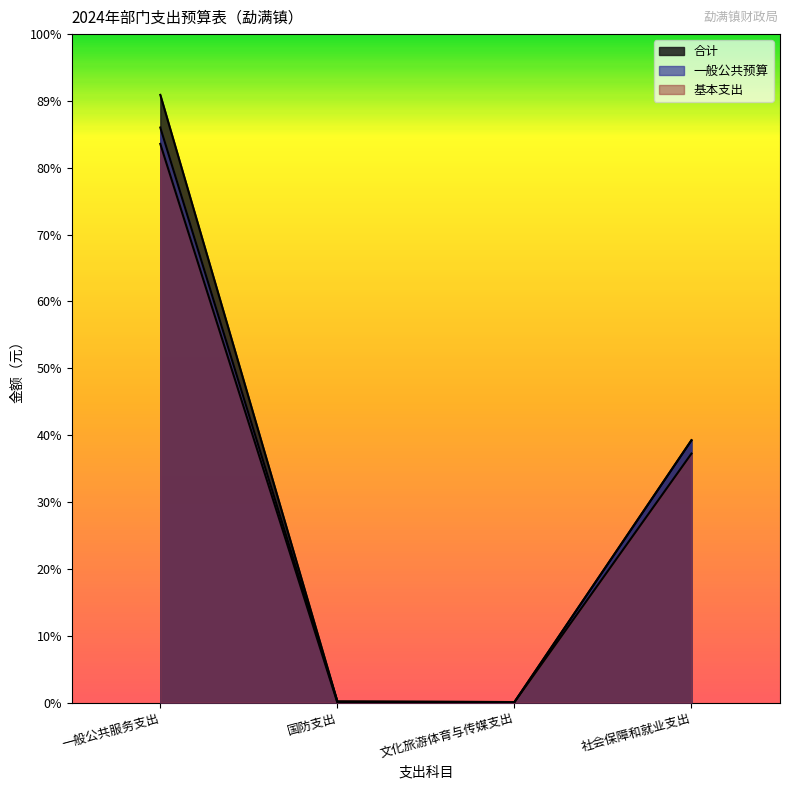

What is the total value across all series at 一般公共服务支出?

16208854.6